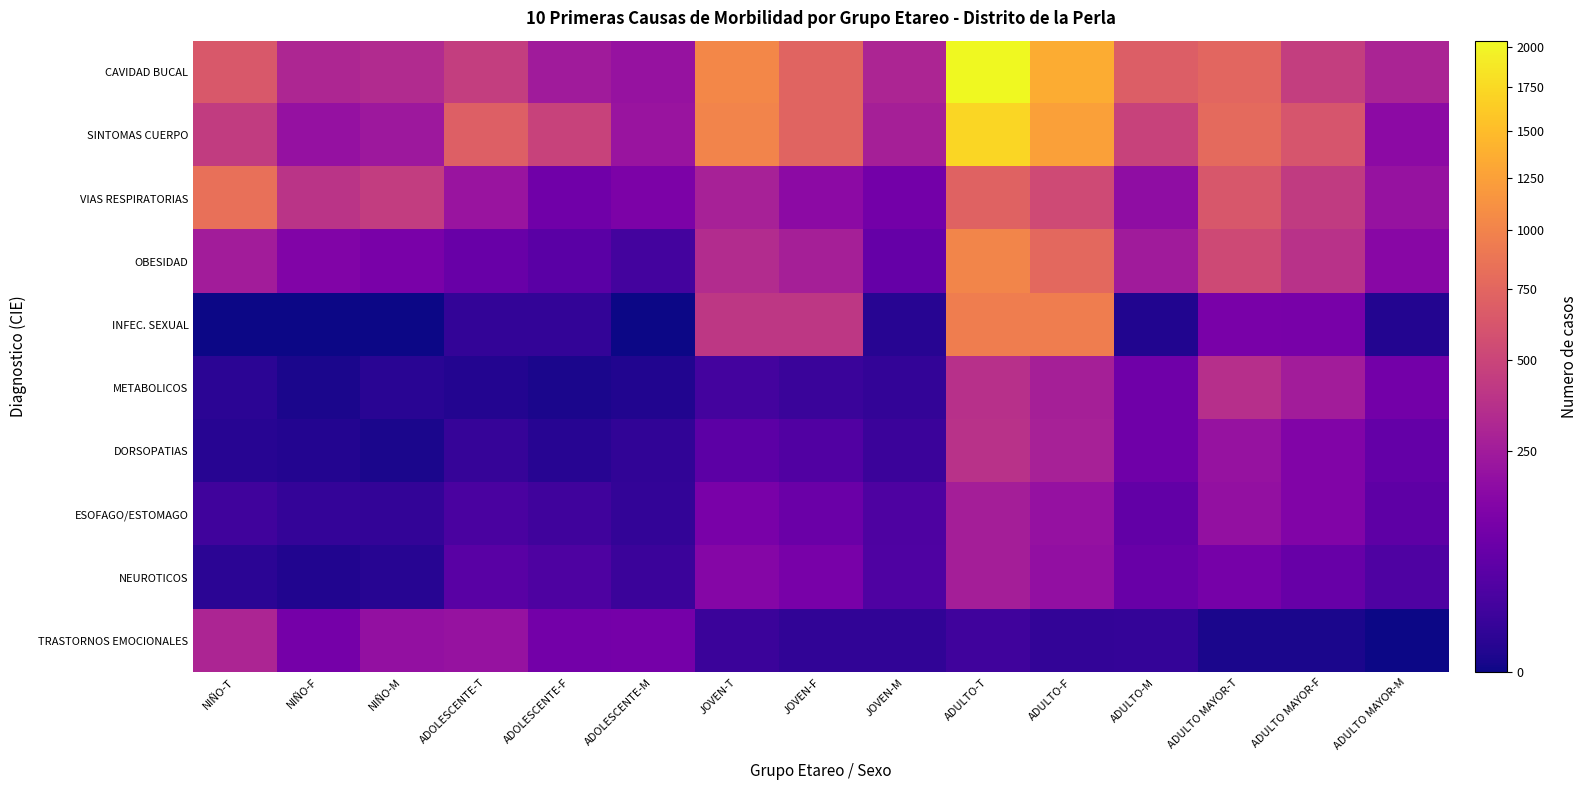

Count the number of categories in the chart.

15